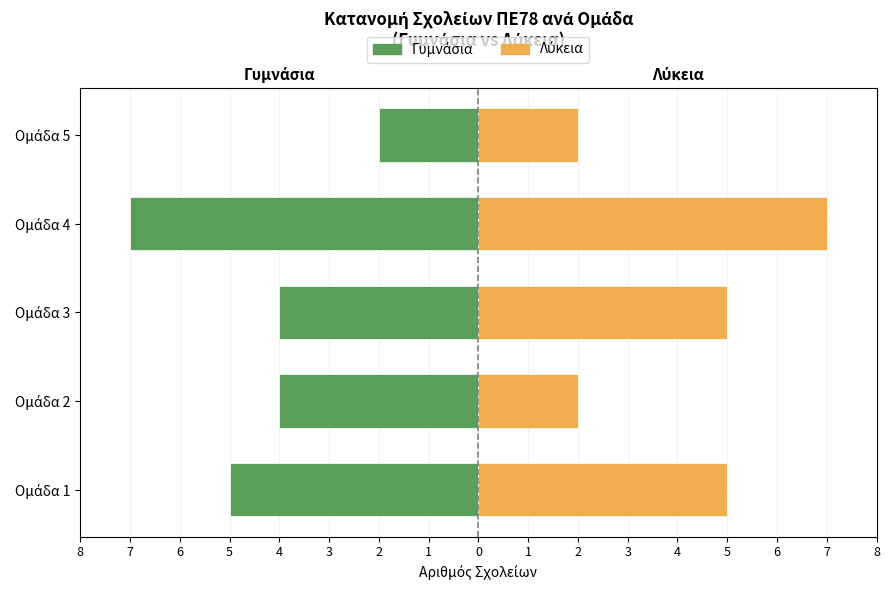

How many Λύκεια values are between 2 and 5?

4